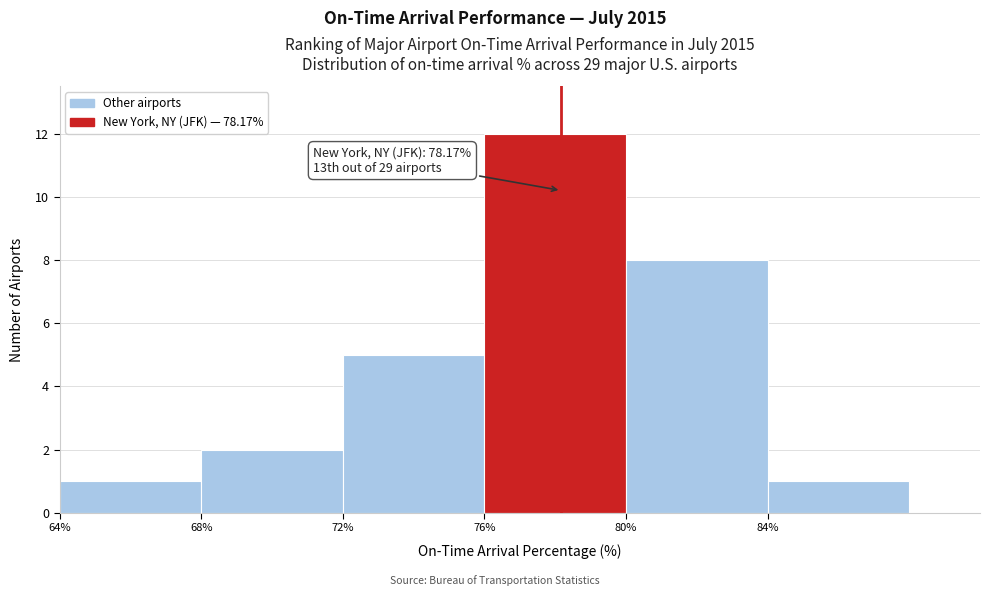

Which range on the x-axis has the tallest bar?

76 to 80